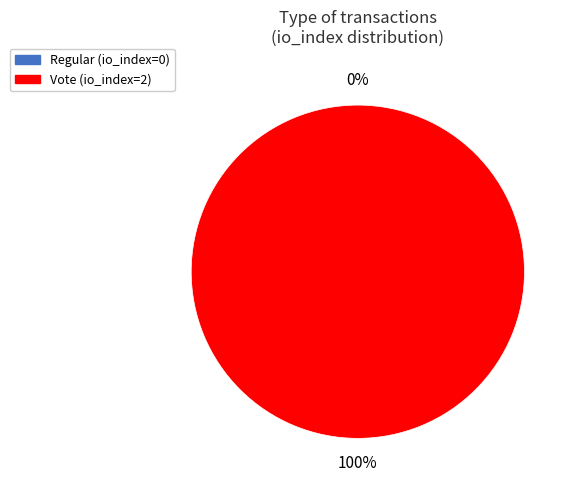

To the nearest percent, what is the difference between the Vote and Regular slice percentages?

100%